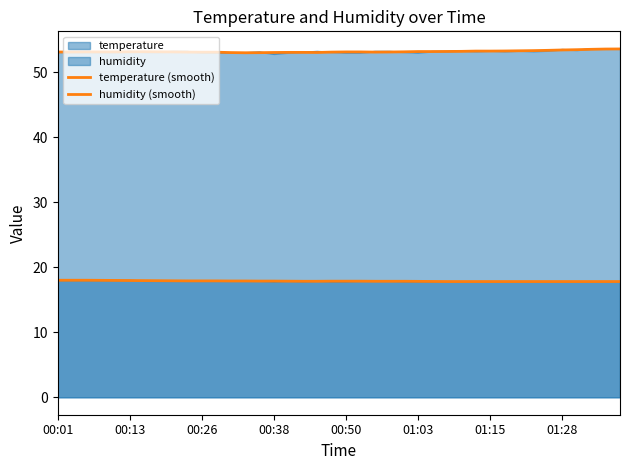

Which category has the highest value in the temperature (smooth) series?

00:01